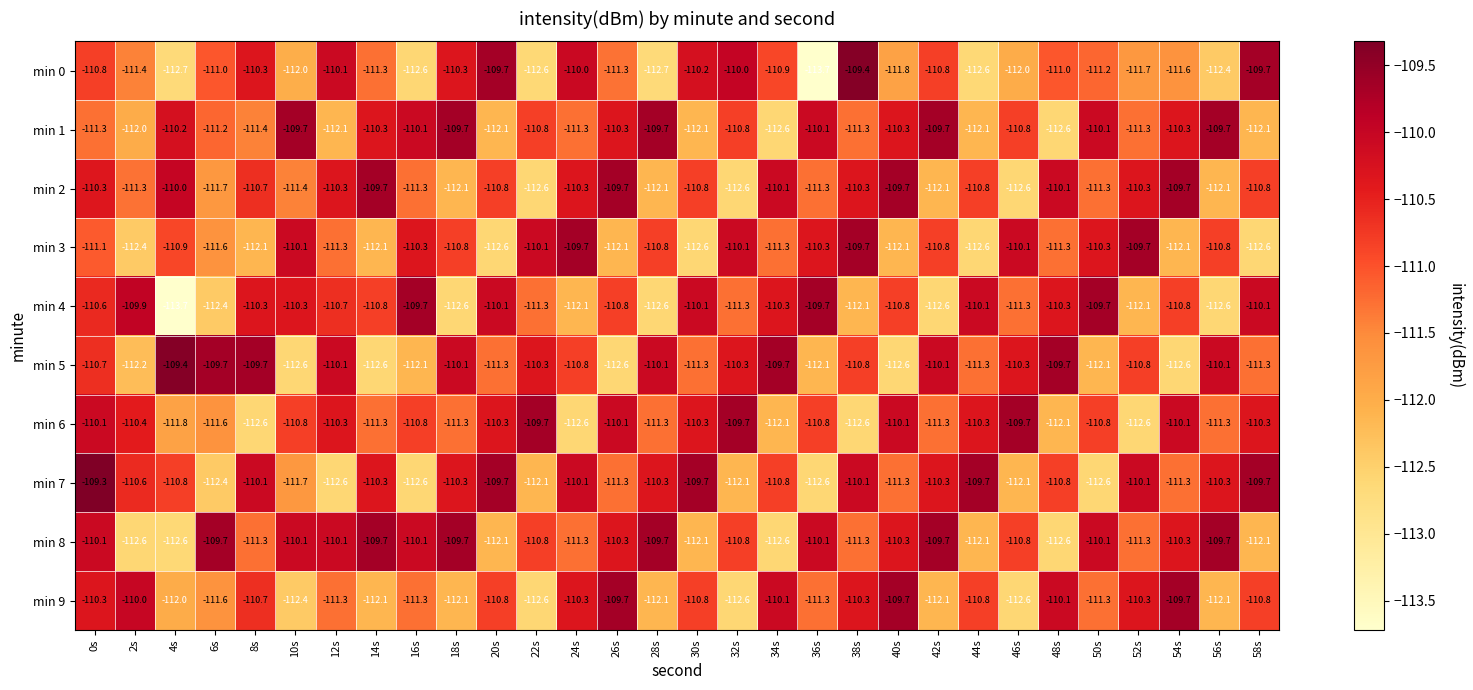

Count the number of data series in this chart.

10